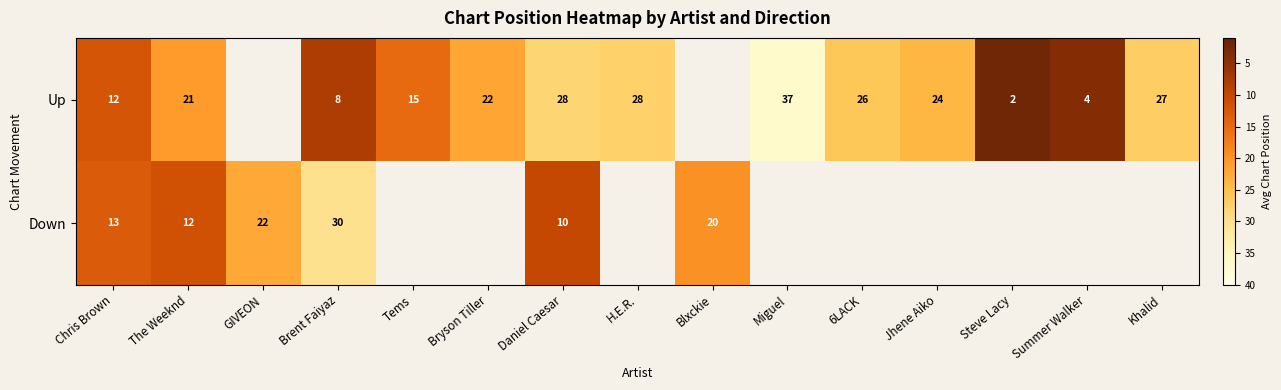

Which category has the lowest value across all series?

Steve Lacy